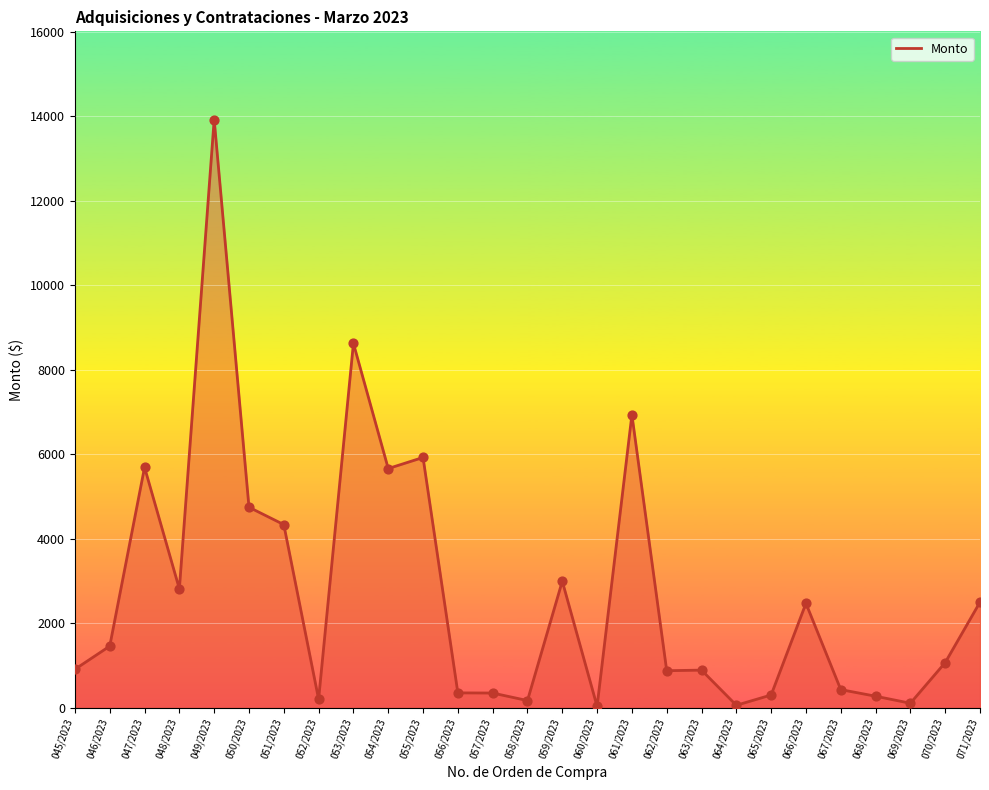

Between 067/2023 and 046/2023, which is larger?

046/2023